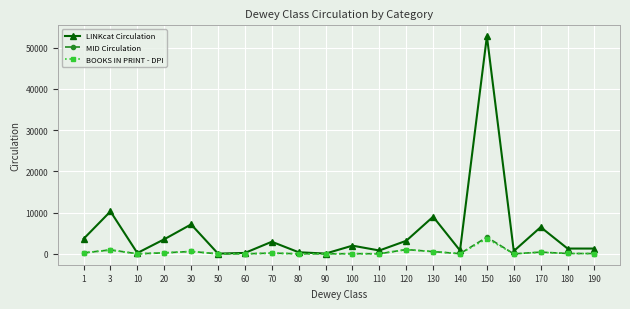

What is the maximum value shown in the chart?

52807